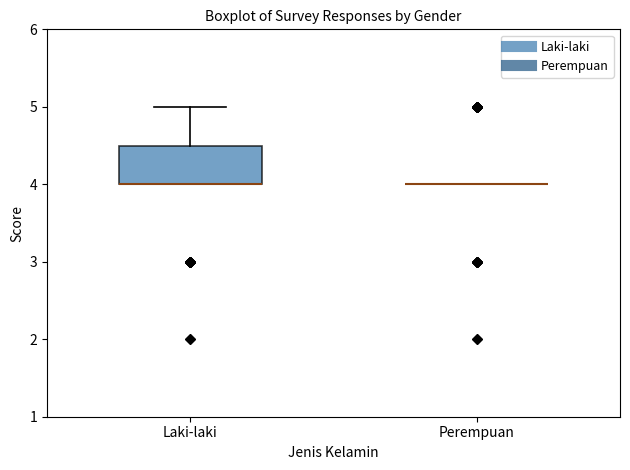

Reading left to right, transcribe this box plot: for each box, give where its median line is, the range the box spans, and where its two whiskers end, as read against the y-axis. The values are not printed on the chart, so give them approximately, as read against the axis.

Laki-laki: median 4.0 (drawn on the box's lower edge), box 4.0 to 4.5, whiskers 4.0 to 5.0
Perempuan: box collapsed to a line at 4.0, whiskers 4.0 to 4.0